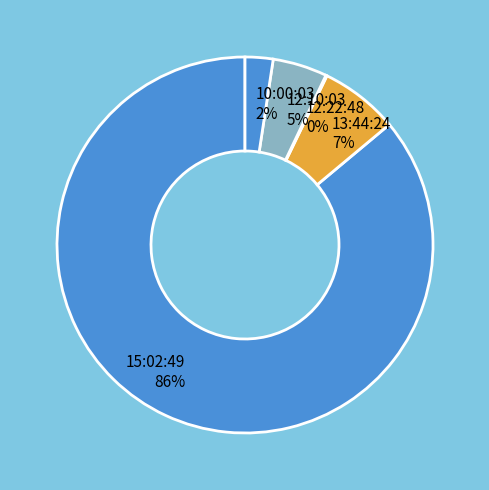

Is it true that 13:44:24 7% is 7% of the pie?

True